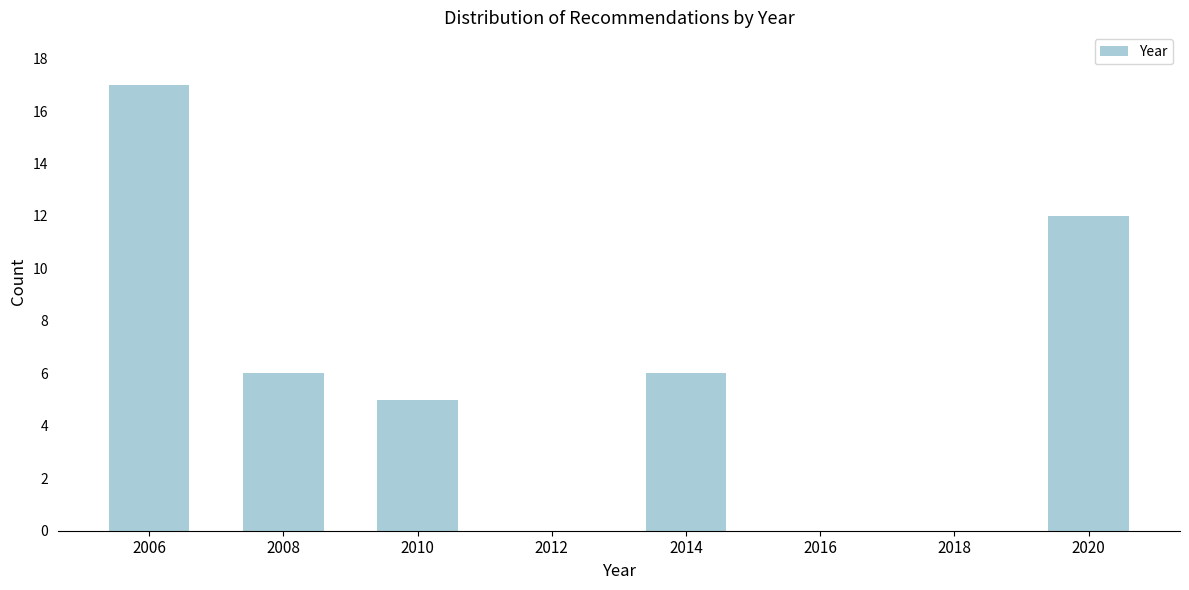

Reading left to right, transcribe all the data shown in this chart.

2006=17	2008=6	2010=5	2012=0	2014=6	2016=0	2018=0	2020=12